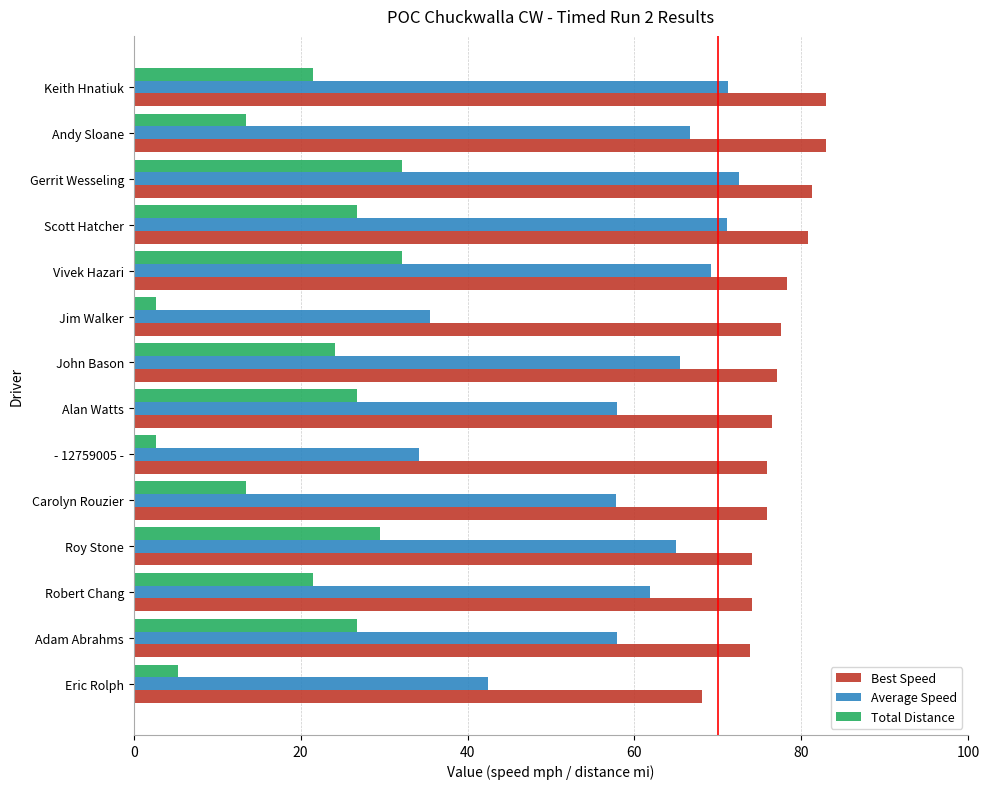

What is the difference between the Total Distance values at Andy Sloane and John Bason?

10.7